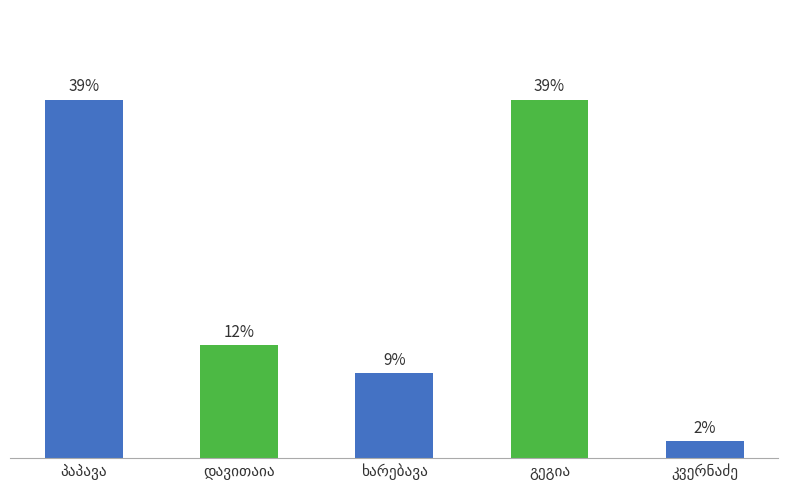

What is the average value?

20.0